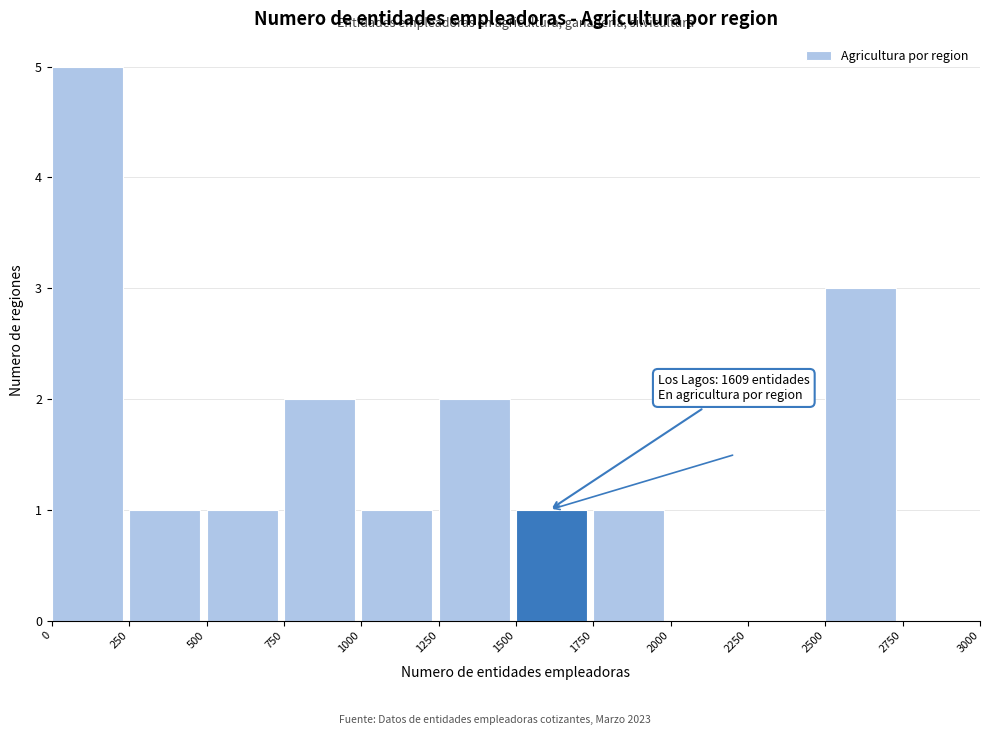

Which range on the x-axis has the tallest bar?

0 to 250